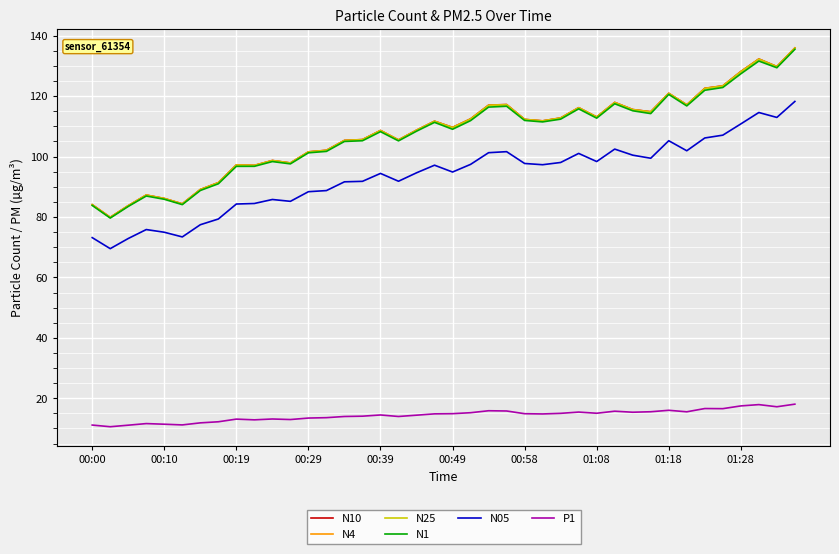

What is the lowest value of the N1 series?

79.6